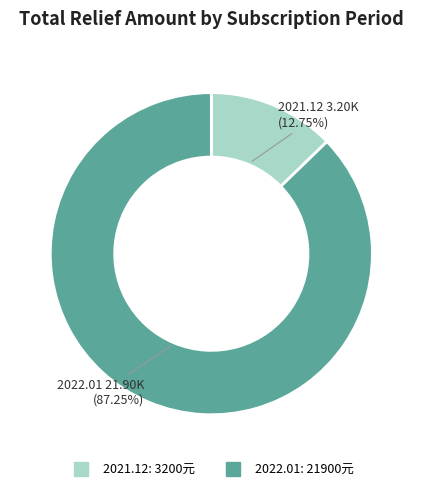

Is there a majority slice in this chart?

Yes